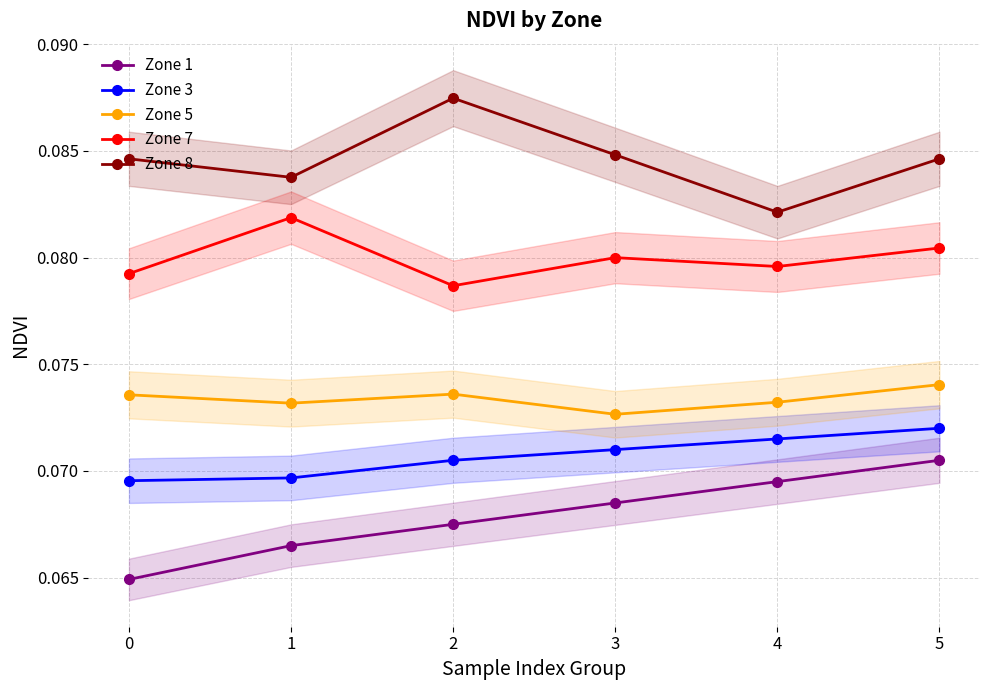

True or false: Zone 8 and Zone 1 cross at least once.

False